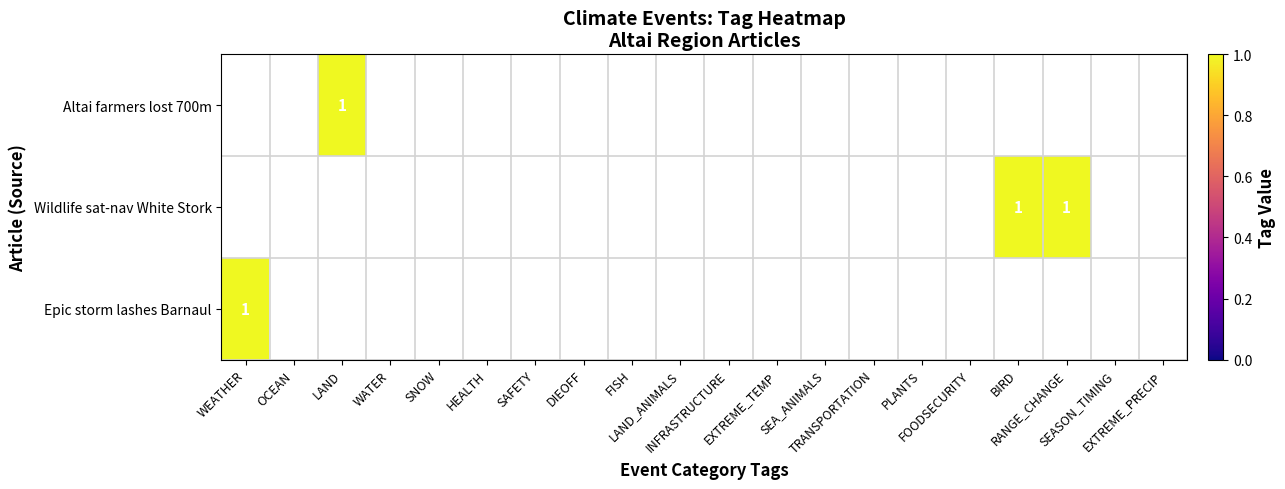

At how many categories does at least one series exceed 0?

4